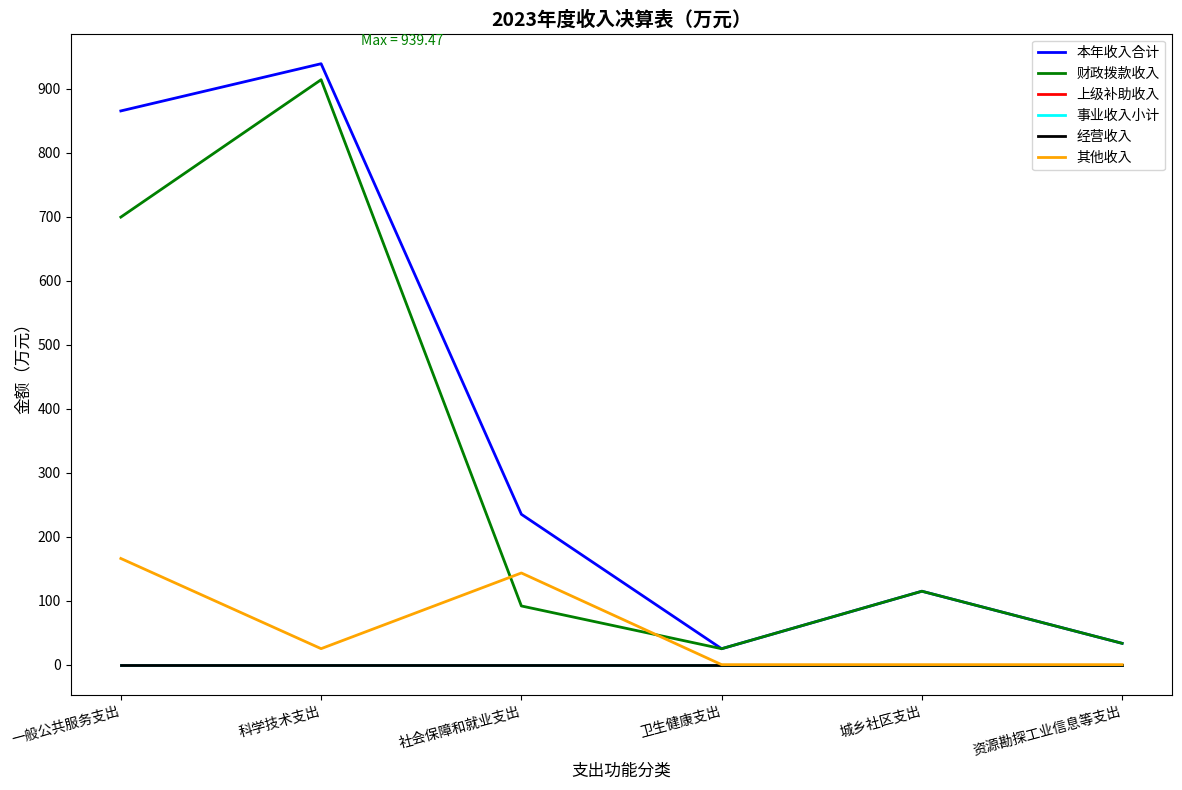

What is the label of the 6th point from the left?

资源勘探工业信息等支出